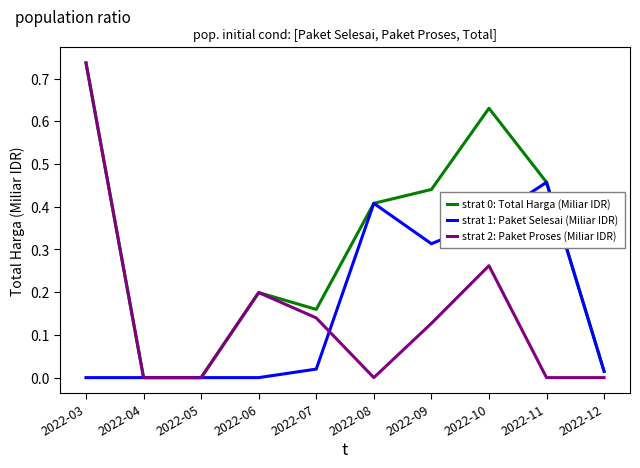

At which label does strat 2: Paket Proses (Miliar IDR) reach its peak?

2022-03